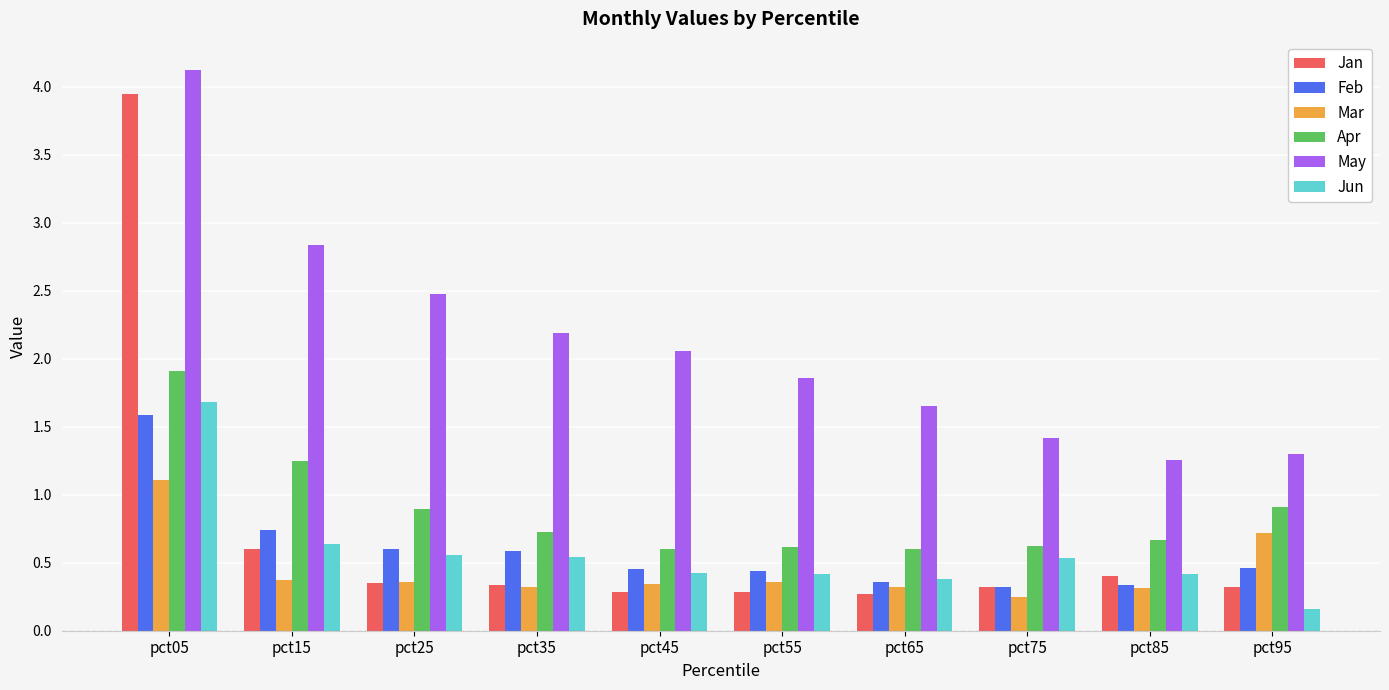

What is the greatest value displayed?

4.1